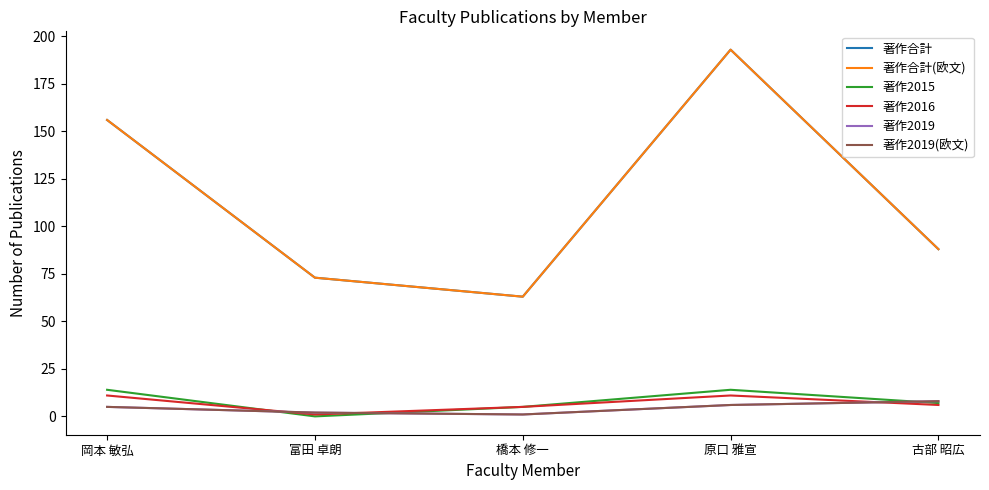

Rank the series by their maximum value, from highest to lowest.

著作合計, 著作合計(欧文), 著作2015, 著作2016, 著作2019, 著作2019(欧文)